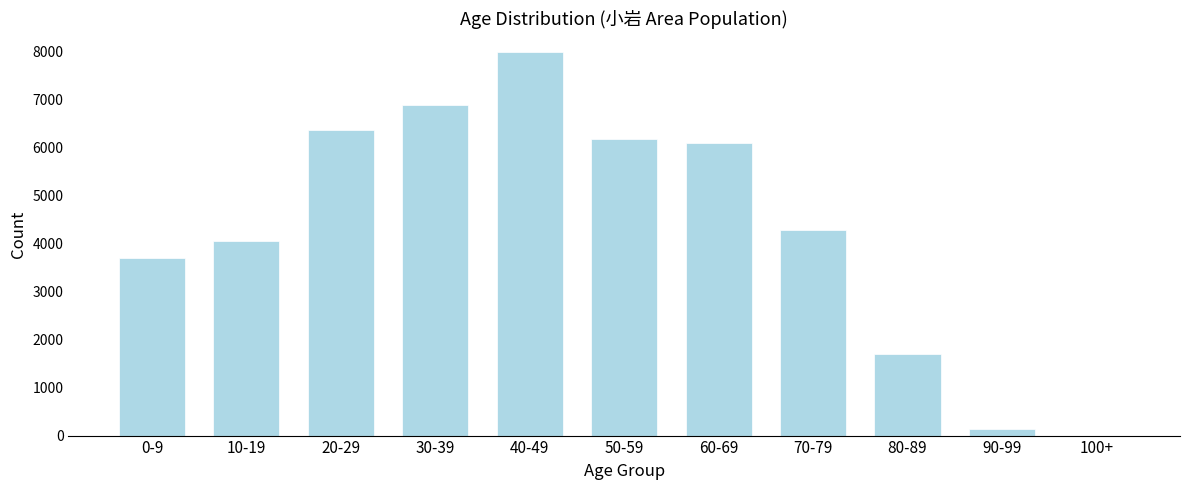

Reading left to right, what are all the values shown in this chart?

0-9=3706	10-19=4061	20-29=6362	30-39=6882	40-49=7985	50-59=6175	60-69=6106	70-79=4278	80-89=1704	90-99=145	100+=0